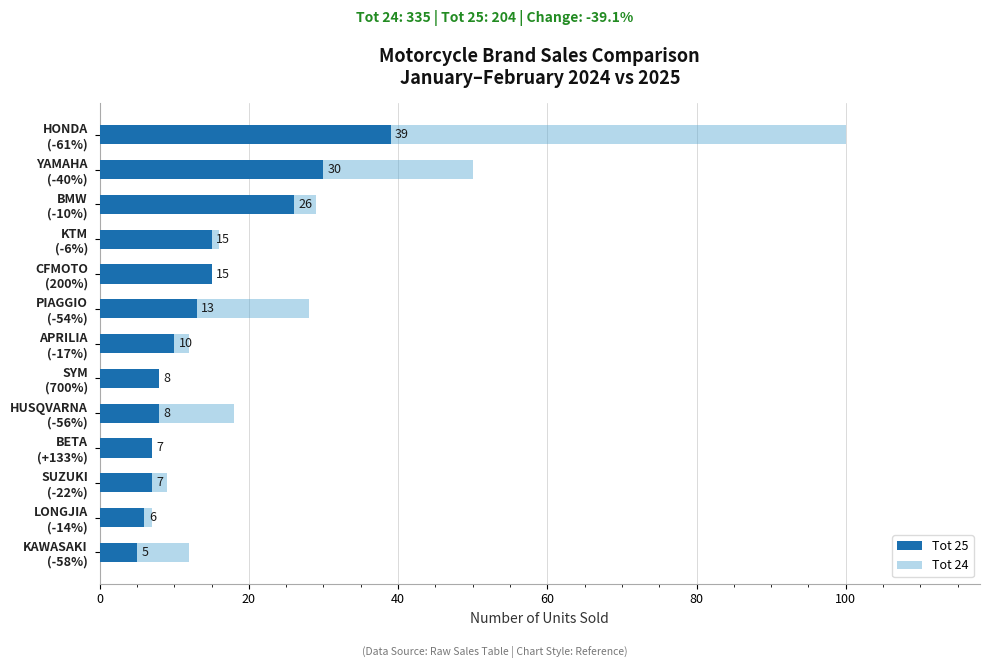

What position from the right is KAWASAKI (-58%)?

13